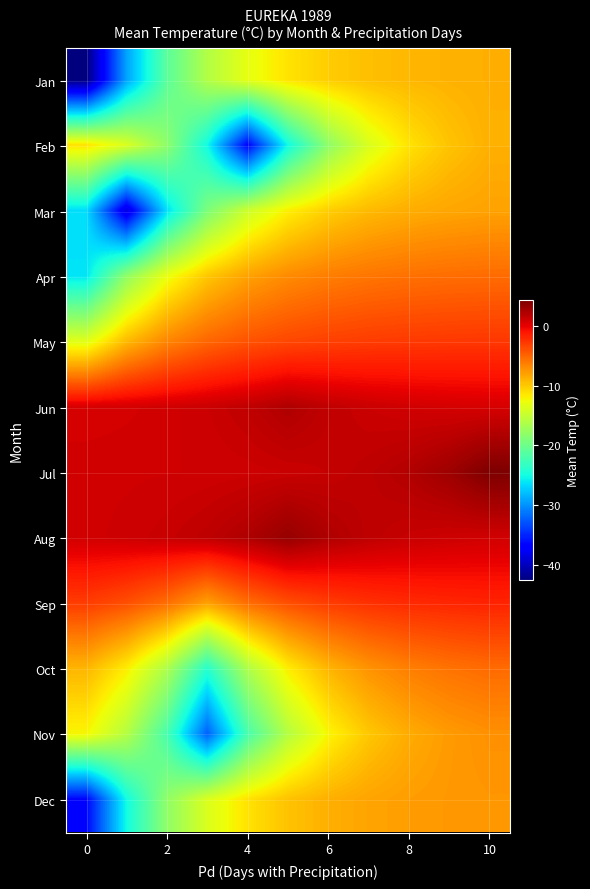

How many data points does each series have?

11